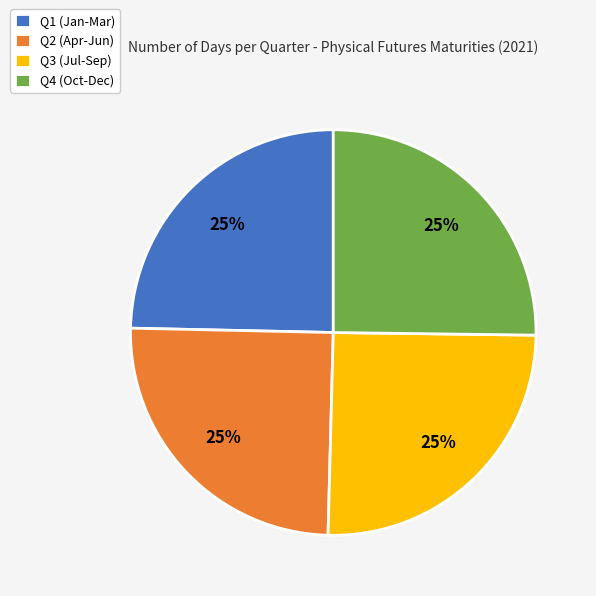

Is there any slice that represents more than half of the pie?

No